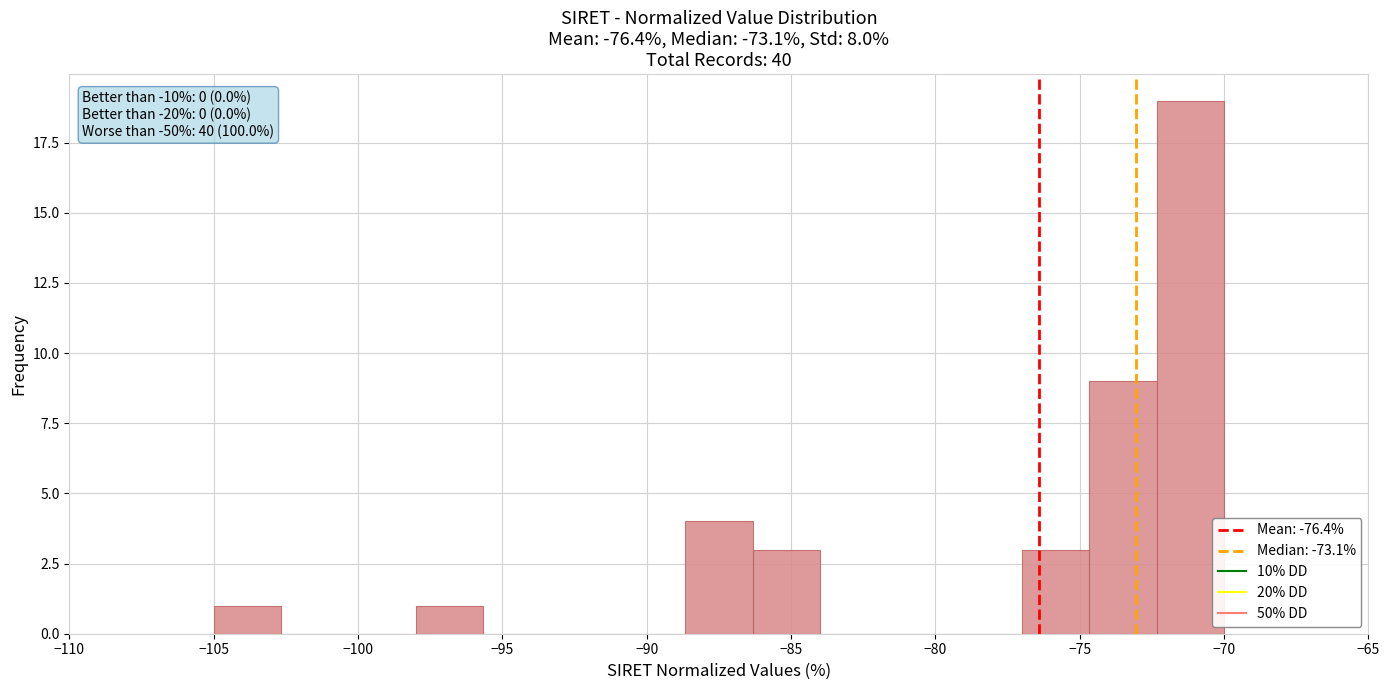

Which range on the x-axis has the tallest bar?

-72.5 to -70.0